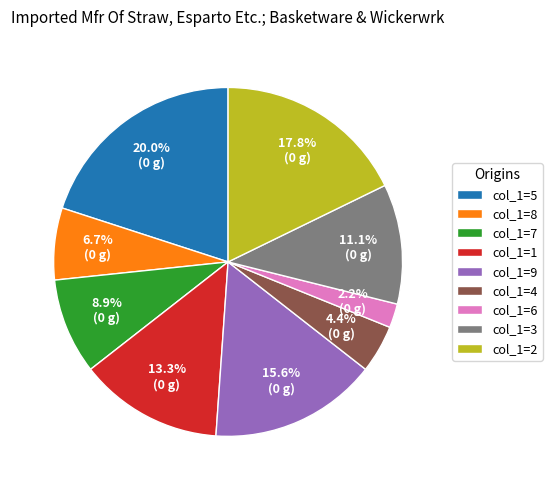

What portion of the pie excludes col_1=2?

82.2%